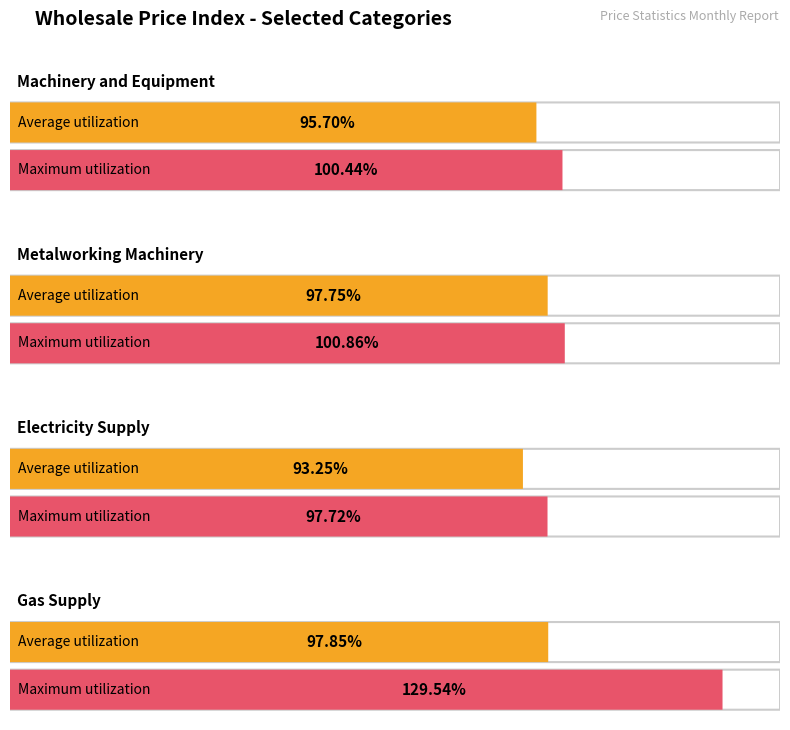

Is it true that Maximum utilization equals 26.5 at Electricity Supply?

False